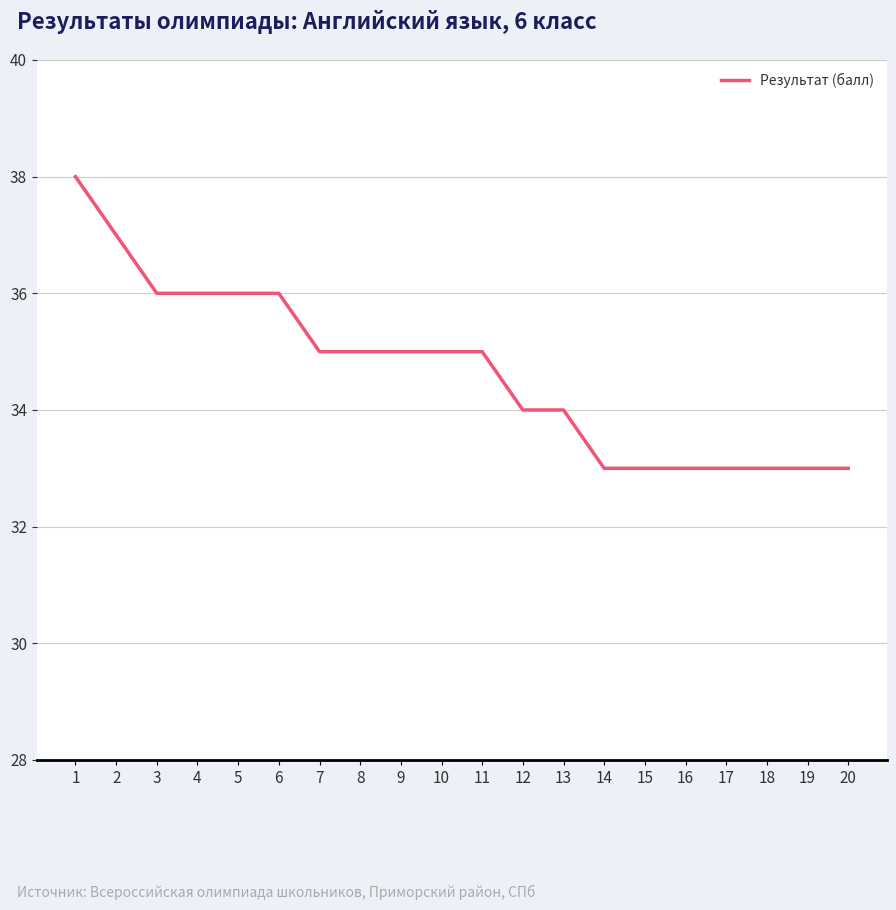

Approximately how many times larger is the value at 9 compared to 7?

1.0